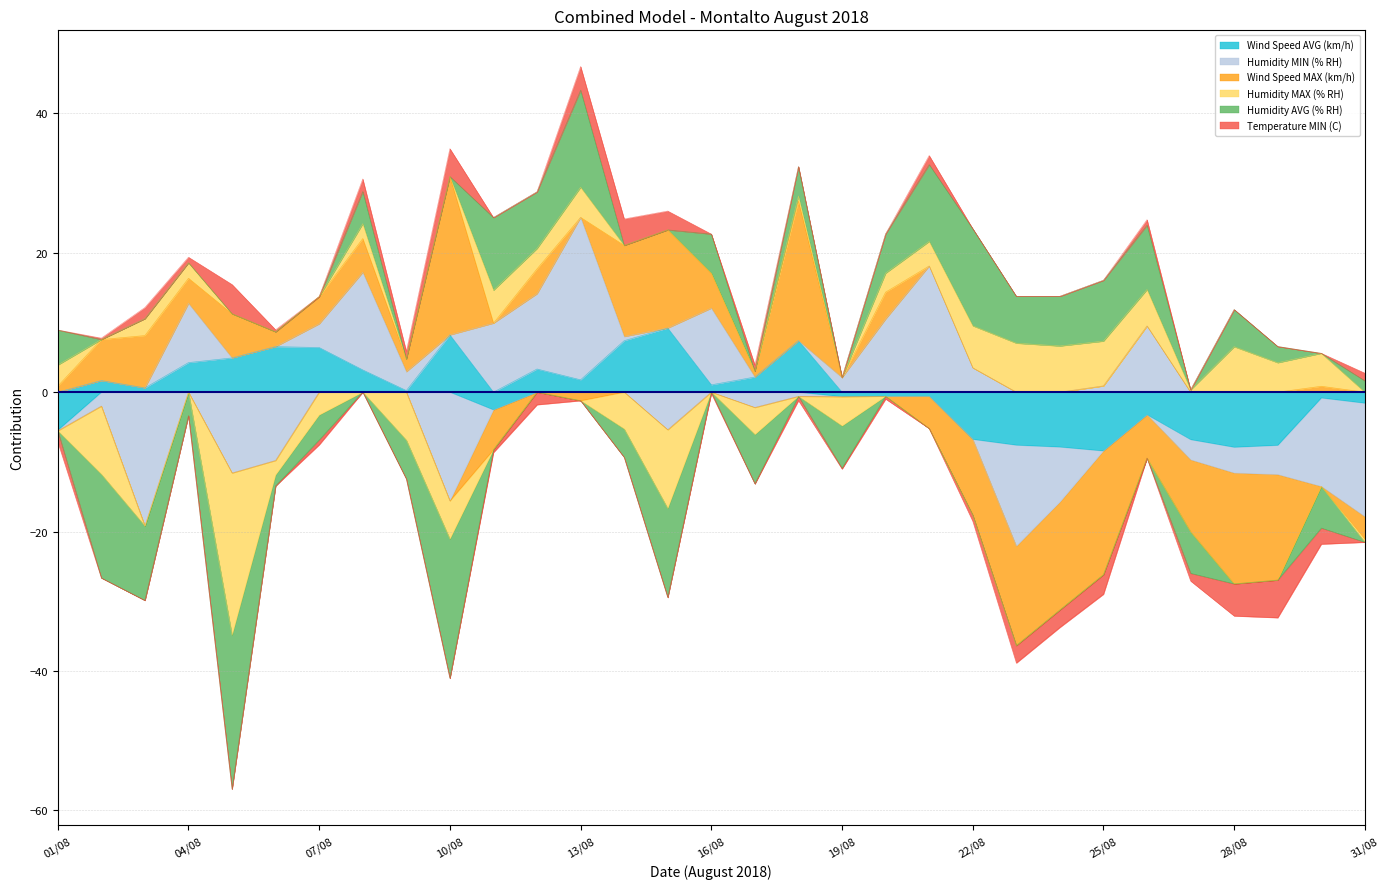

What is the maximum value for Wind Speed AVG (km/h)?

9.2